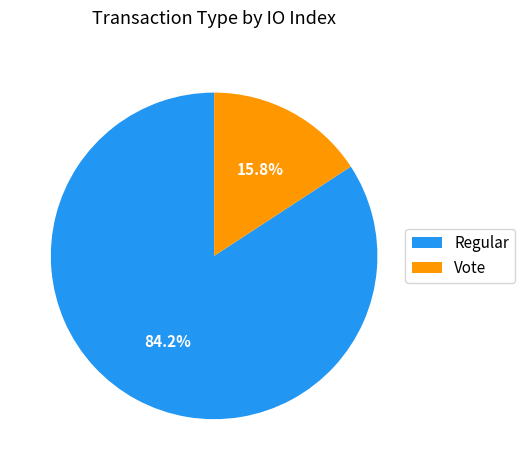

The Regular slice represents 92% of the pie. True or false?

False